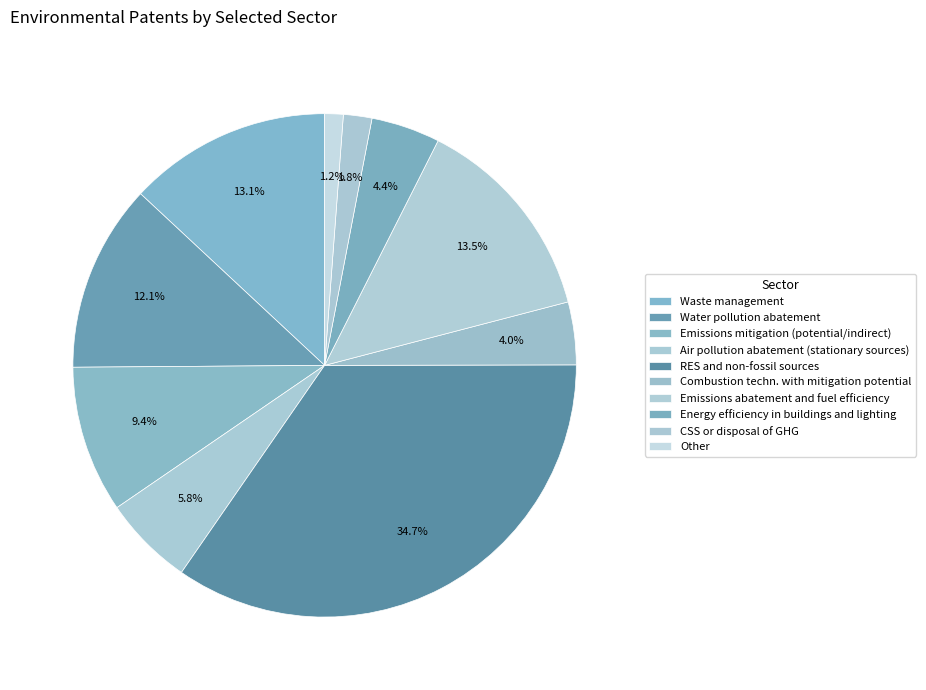

True or false: Air pollution abatement (stationary sources) accounts for 6% of the total.

True